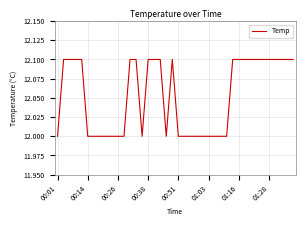

What is the difference between the maximum and second lowest values?

0.1